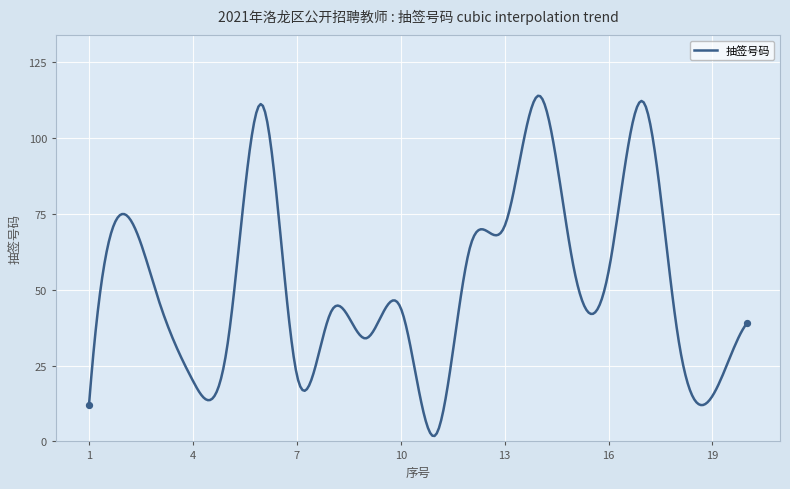

What is the difference between the maximum and minimum values?

112.2